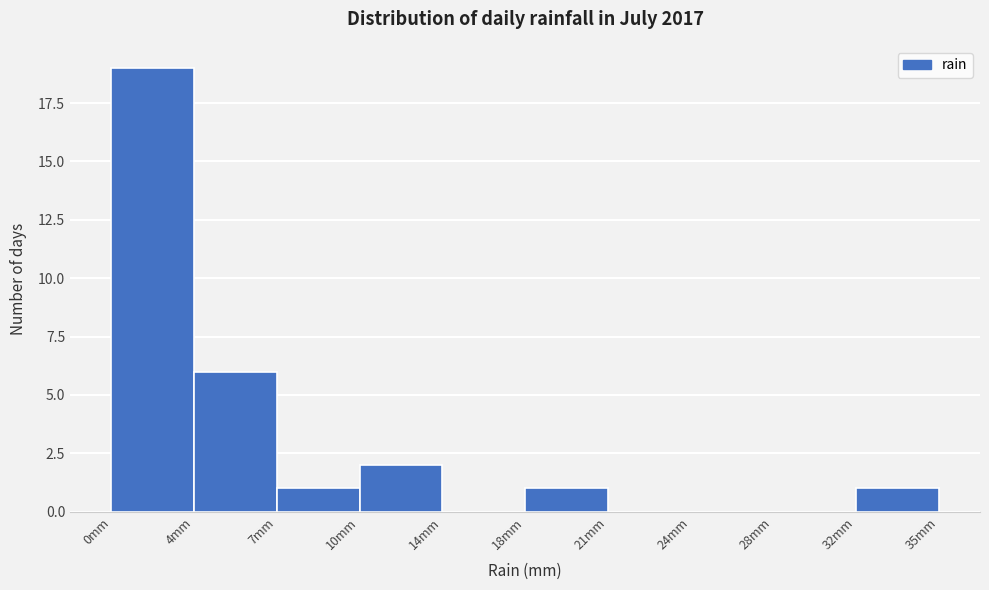

Reading left to right, list all the values displayed in this chart.

0mm=19	4mm=6	7mm=1	10mm=2	14mm=0	18mm=1	21mm=0	24mm=0	28mm=0	32mm=1